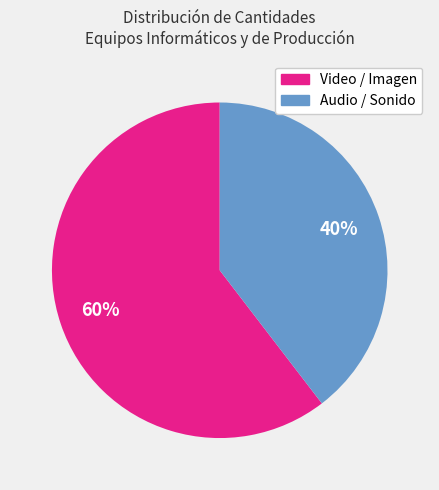

Is there a majority slice in this chart?

Yes